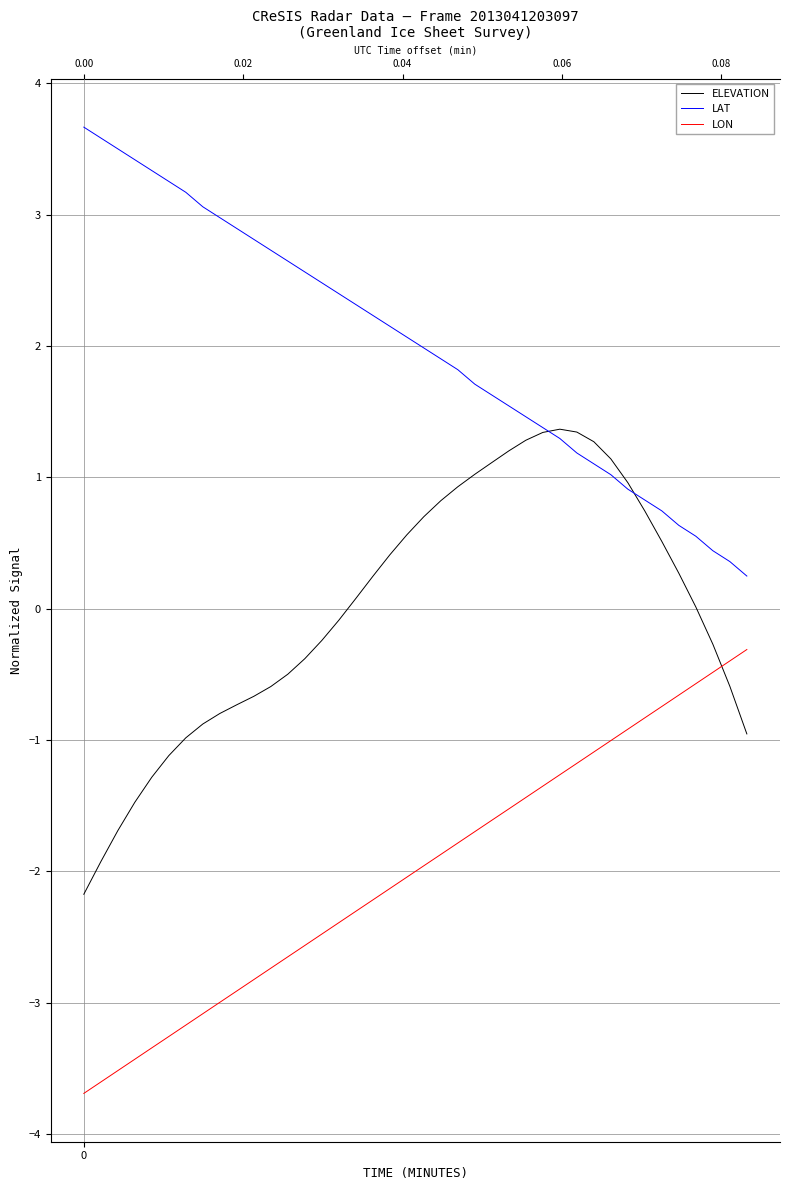

List the series in order of their peak value, lowest first.

LON, ELEVATION, LAT